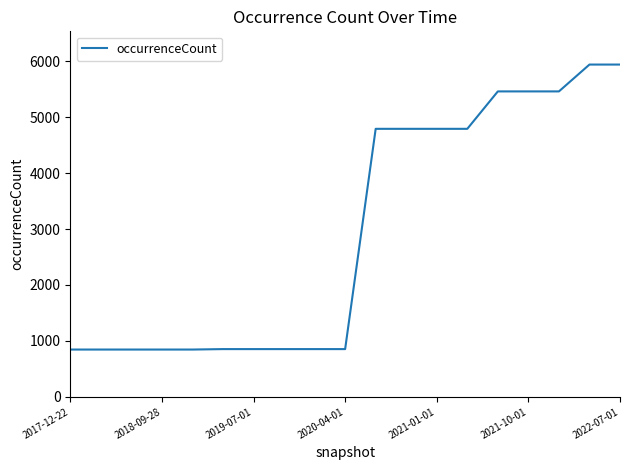

What is the greatest value displayed?

5940